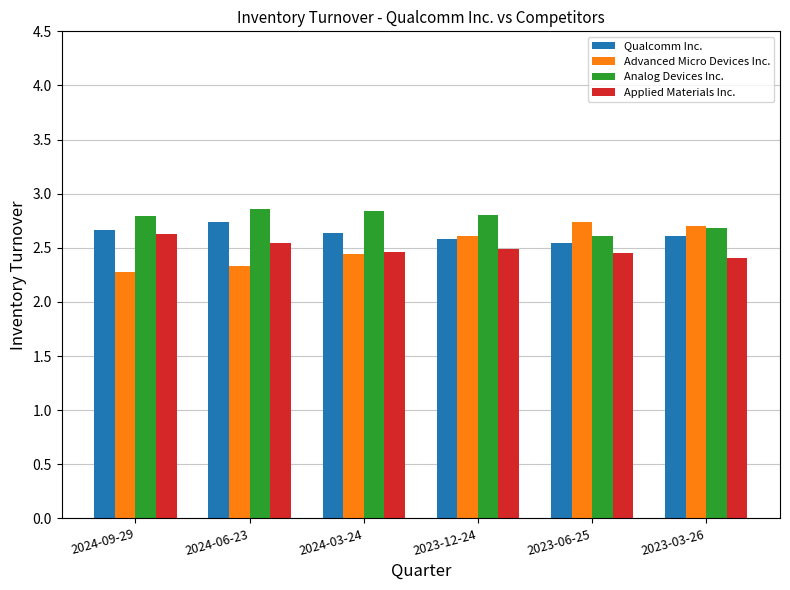

Count the Advanced Micro Devices Inc. values in the range 2 to 3.

6